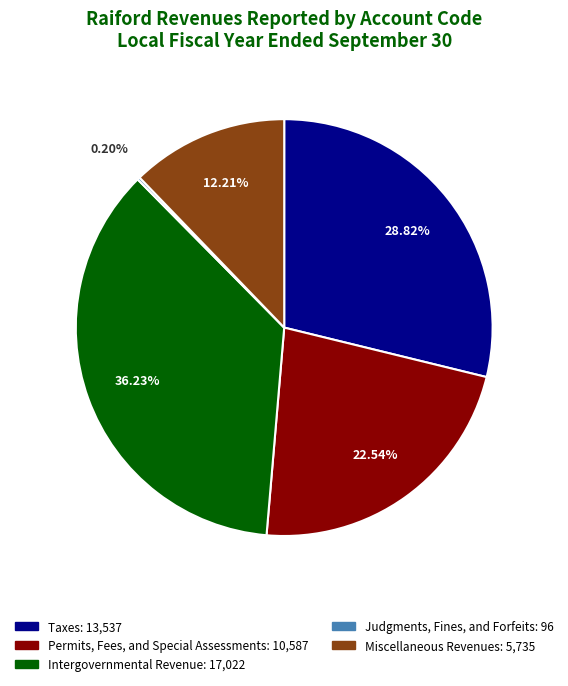

The Taxes slice represents 17% of the pie. True or false?

False